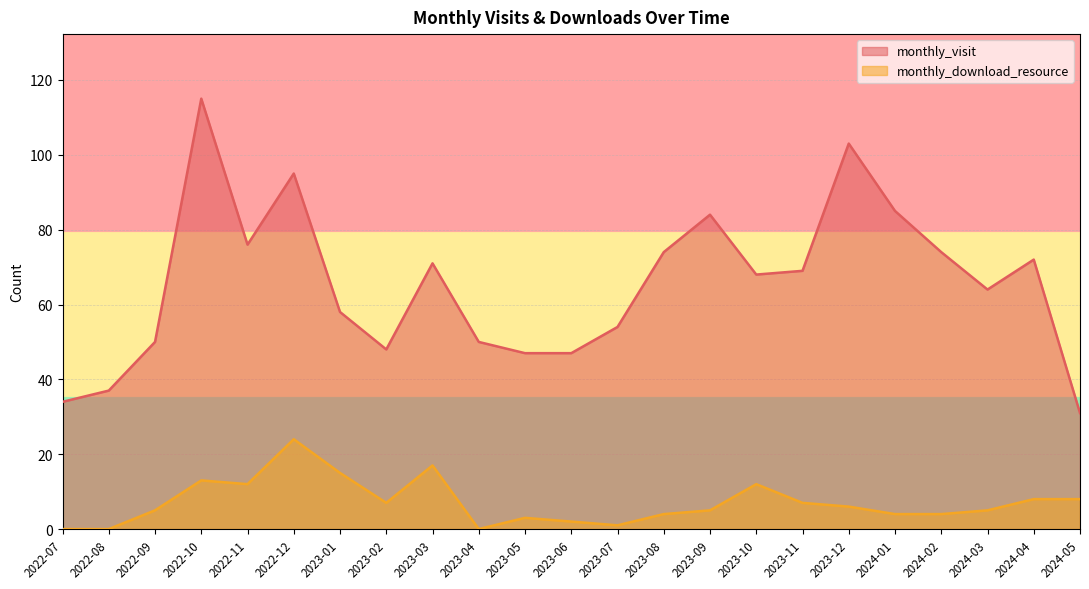

List the labels in order of monthly_download_resource value, smallest first.

2022-07, 2022-08, 2023-04, 2023-07, 2023-06, 2023-05, 2023-08, 2024-01, 2024-02, 2022-09, 2023-09, 2024-03, 2023-12, 2023-02, 2023-11, 2024-04, 2024-05, 2022-11, 2023-10, 2022-10, 2023-01, 2023-03, 2022-12